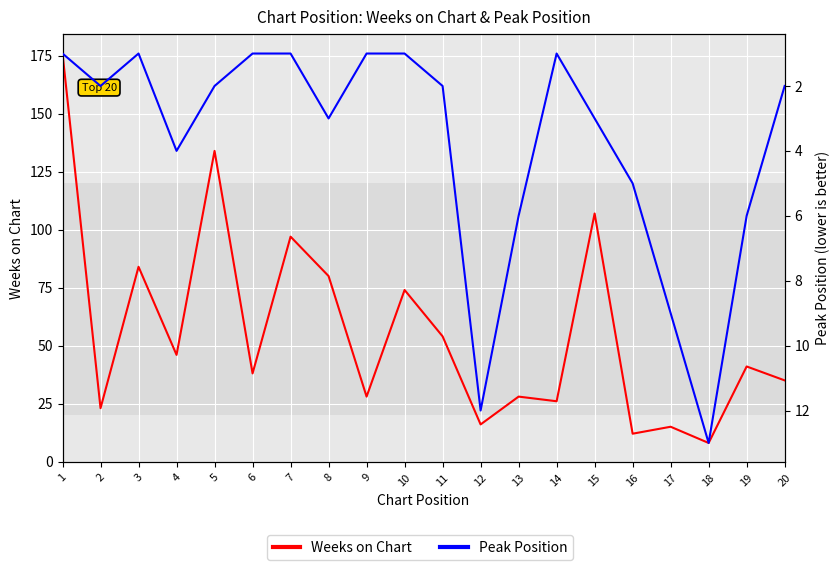

Reading left to right, transcribe all the data shown in this chart.

Weeks on Chart: 1=176	2=23	3=84	4=46	5=134	6=38	7=97	8=80	9=28	10=74	11=54	12=16	13=28	14=26	15=107	16=12	17=15	18=8	19=41	20=35
Peak Position: 1=1	2=2	3=1	4=4	5=2	6=1	7=1	8=3	9=1	10=1	11=2	12=12	13=6	14=1	15=3	16=5	17=9	18=13	19=6	20=2